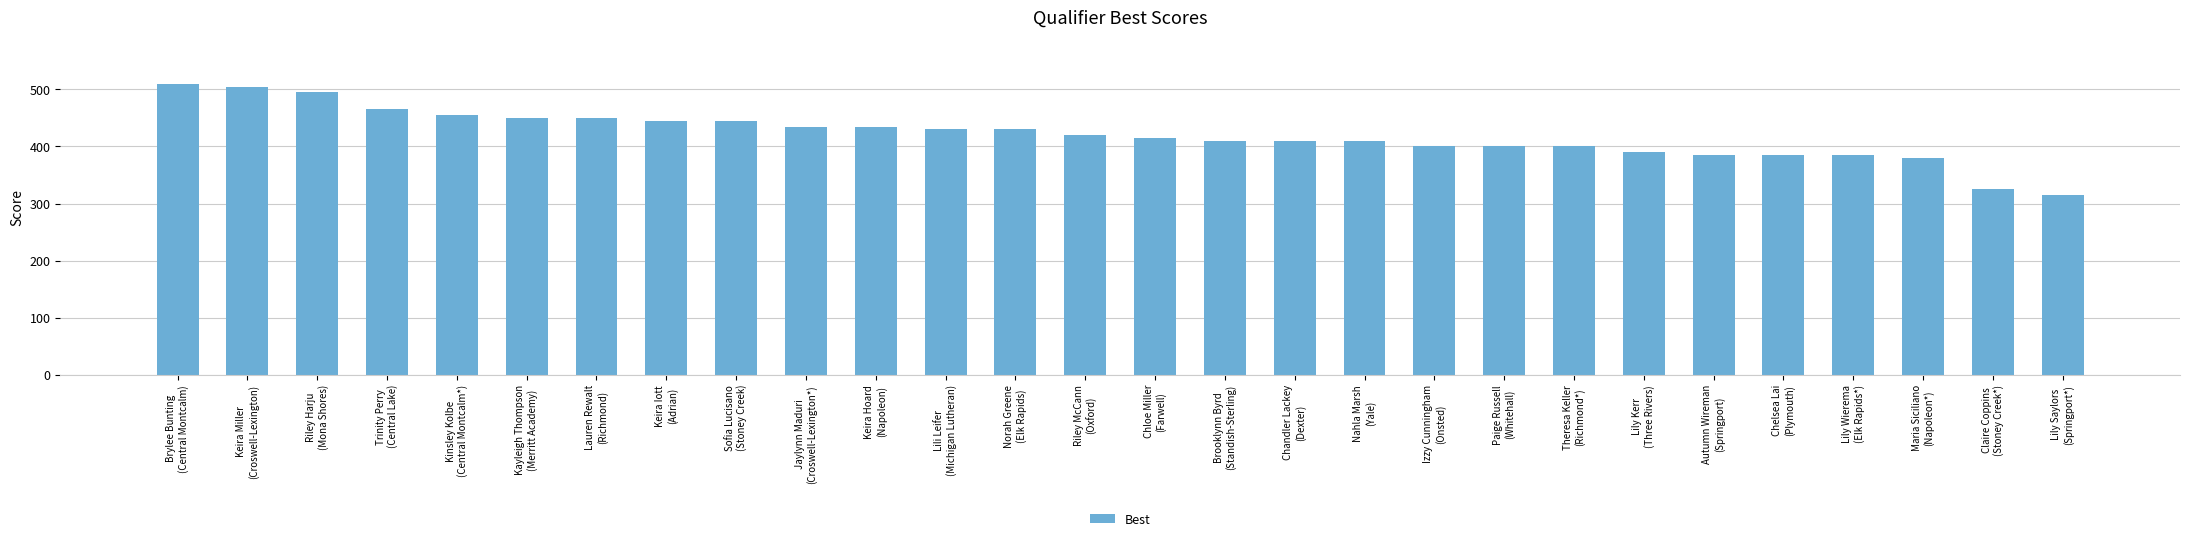

What is the maximum value shown in the chart?

510